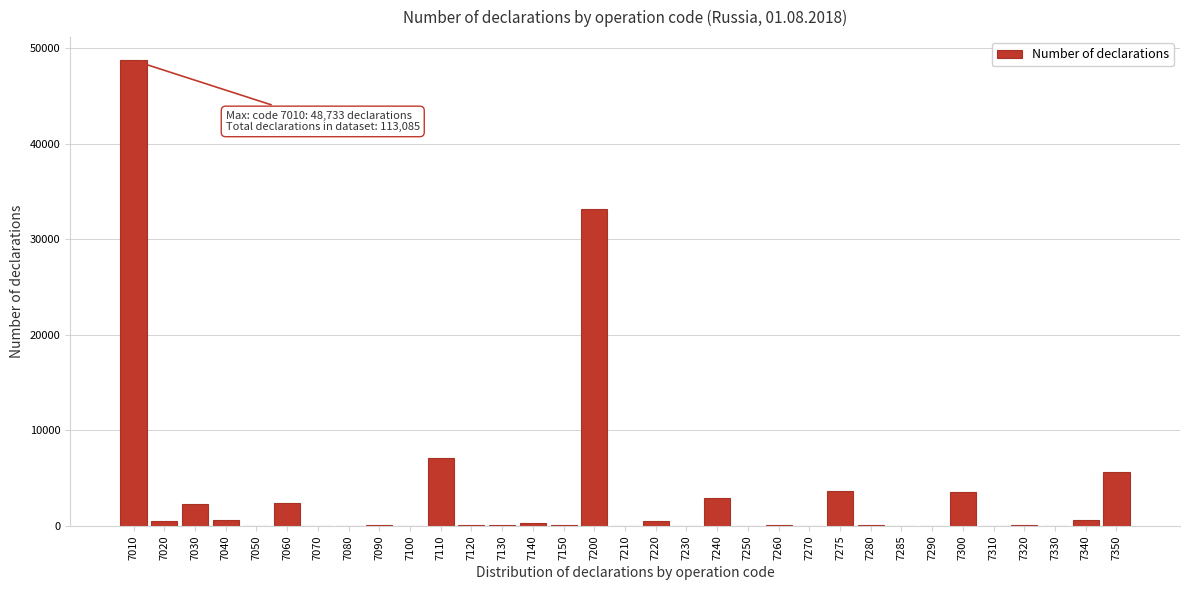

Is it true that the value at 7350 is 2347?

False